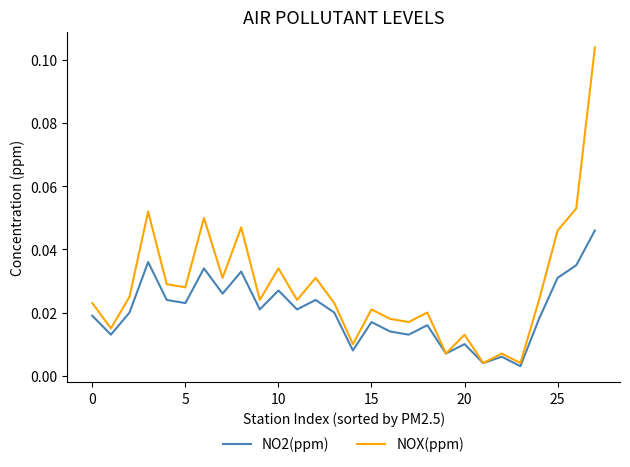

Rank the series by their maximum value, from lowest to highest.

NO2(ppm), NOX(ppm)